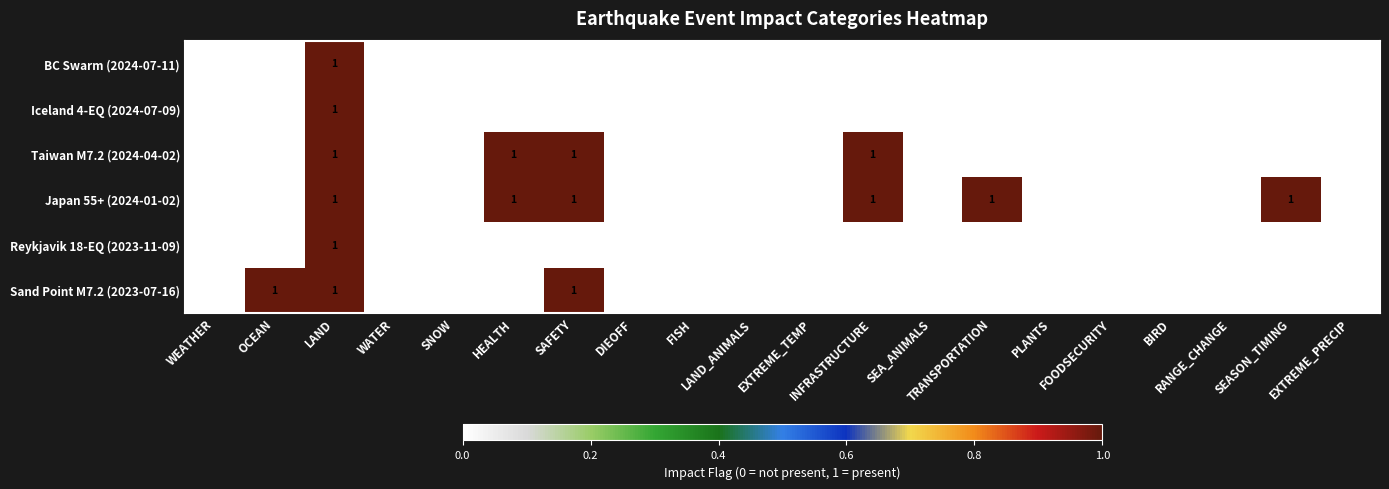

How many categories are shown in the chart?

20